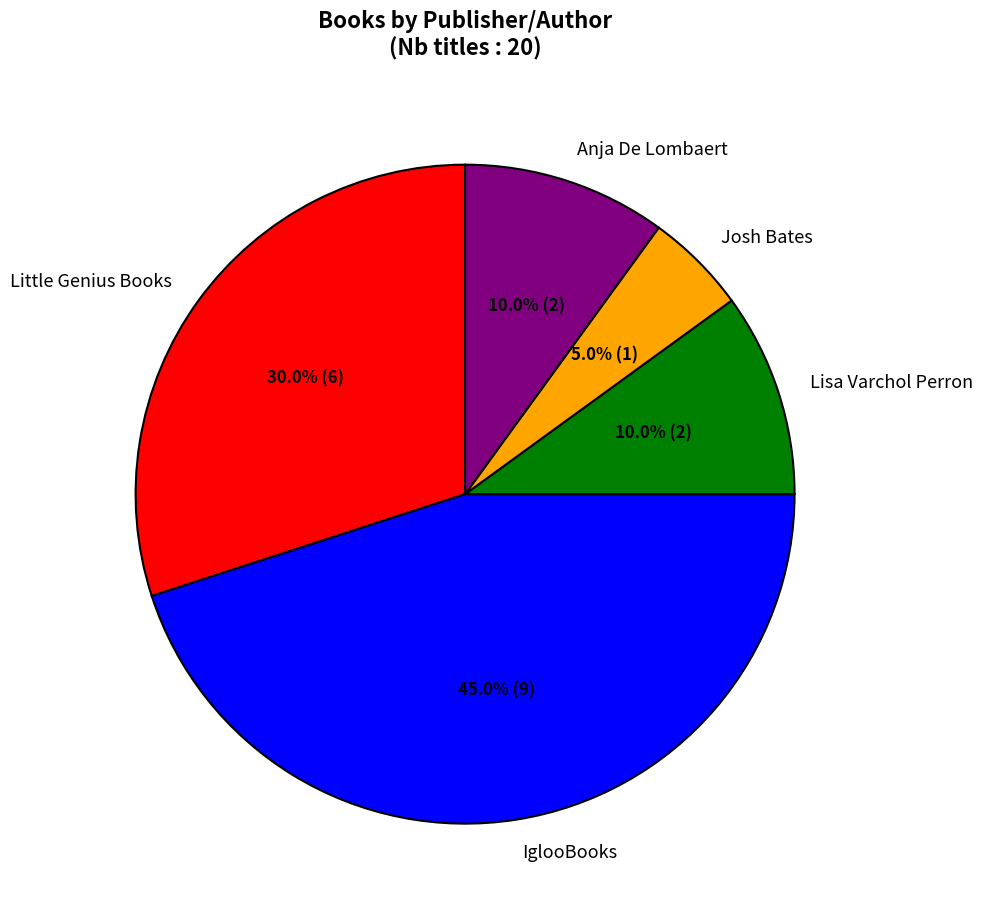

Is it true that Josh Bates is 5% of the pie?

True